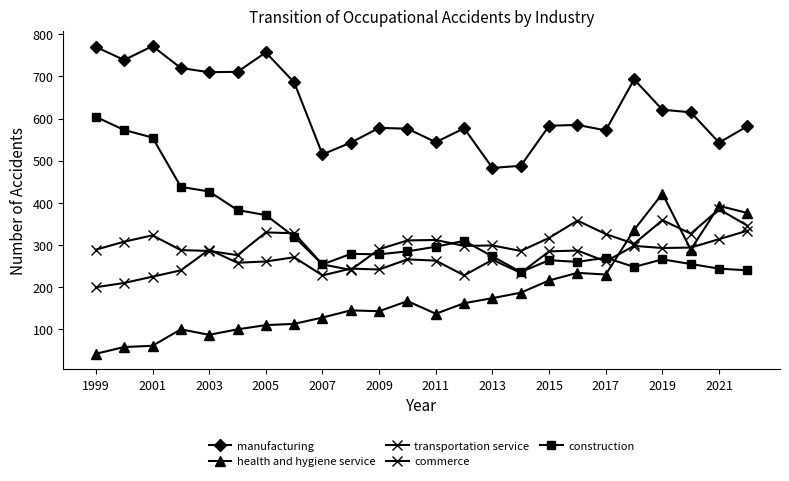

Which category has the lowest value in the commerce series?

1999